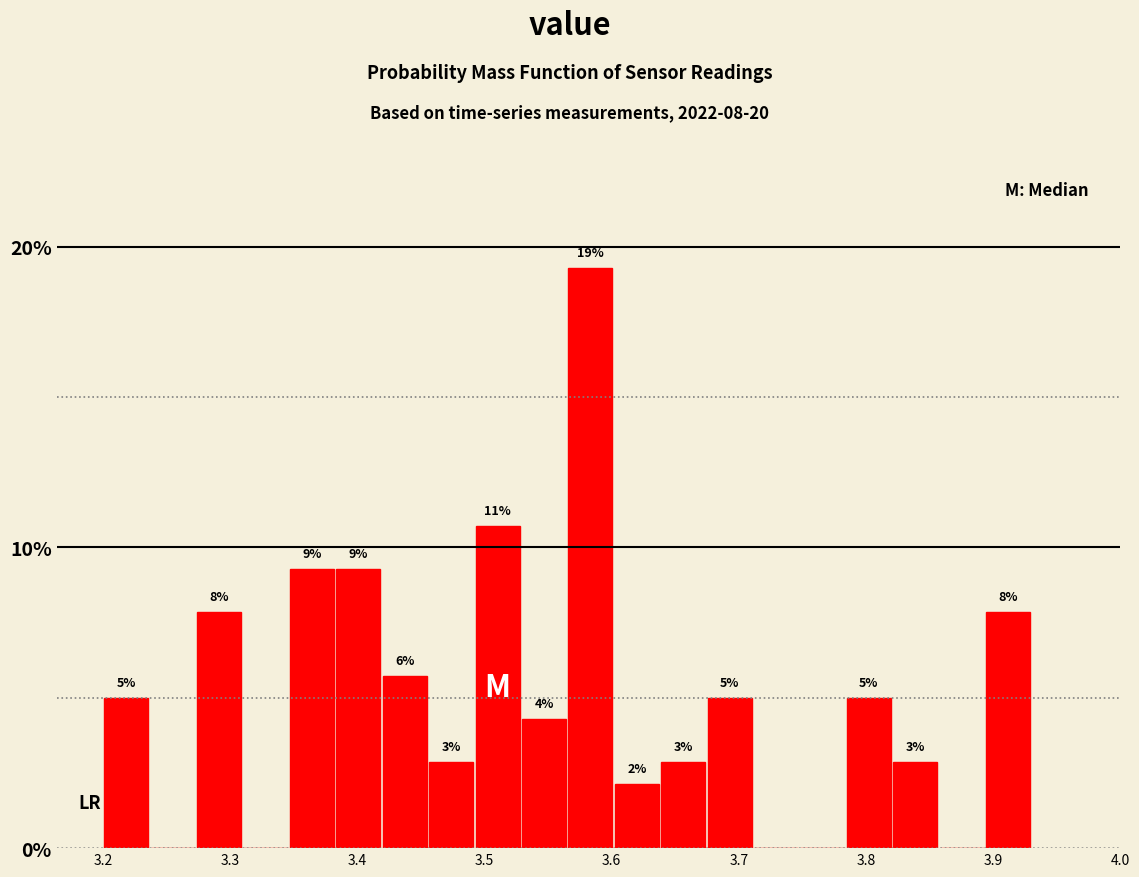

Around what value on the x-axis is the tallest bar? Give the approximate position of its centre, as read against the axis.

3.58